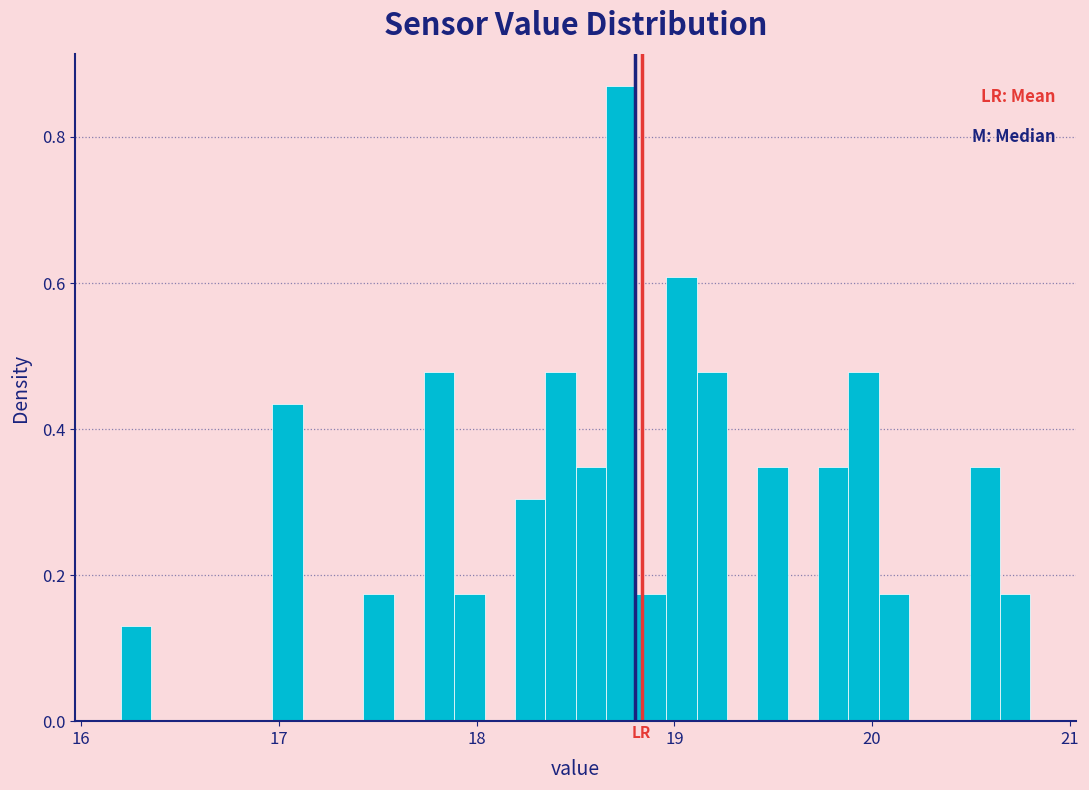

Around what value on the x-axis is the tallest bar? Give the approximate position of its centre, as read against the axis.

18.7